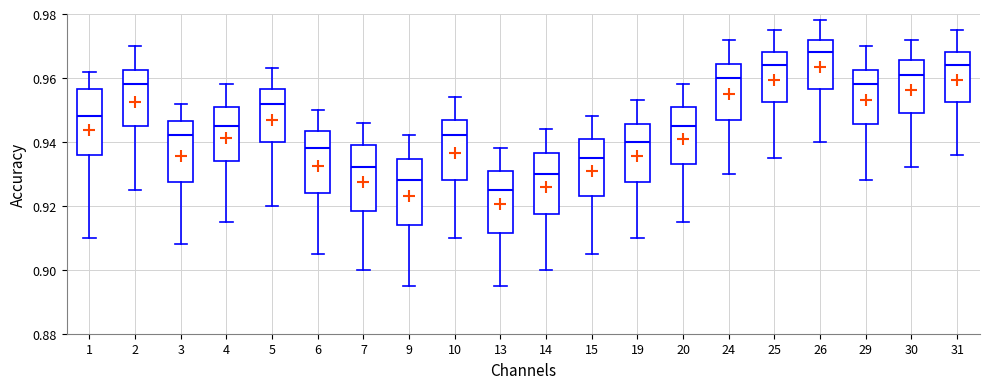

Where is the lower edge of the box at x = 3 on the y-axis? The values are not printed on the chart, so give them approximately, as read against the axis.

0.928